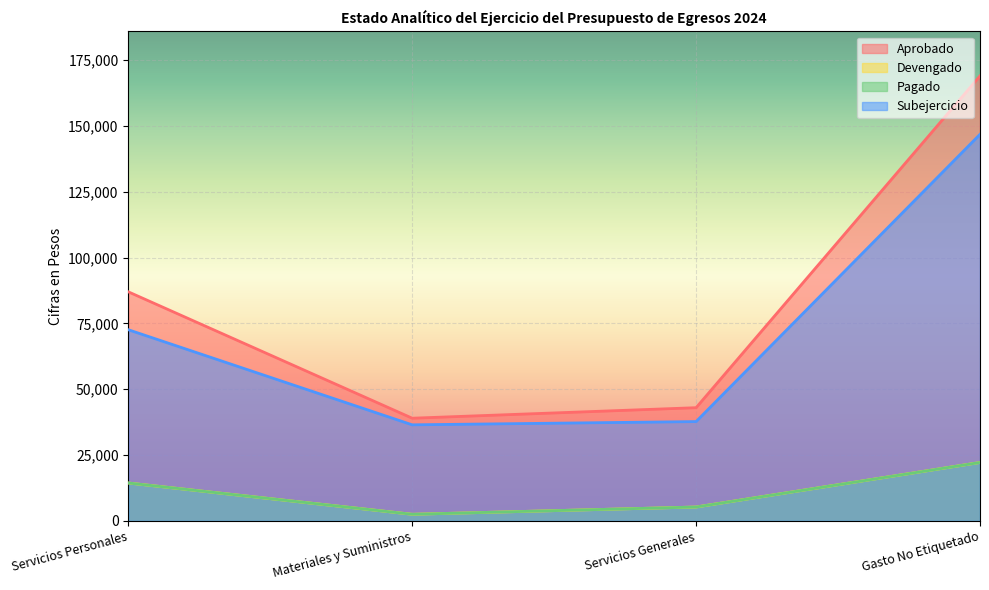

Which category has the lowest value across all series?

Materiales y Suministros